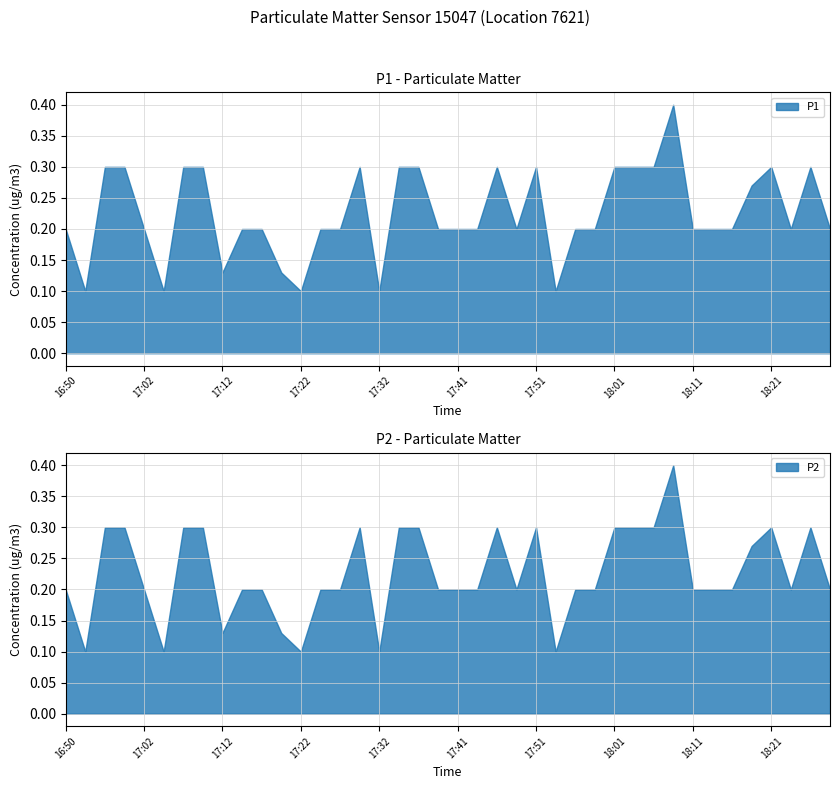

Which label corresponds to the largest value in the chart?

18:08